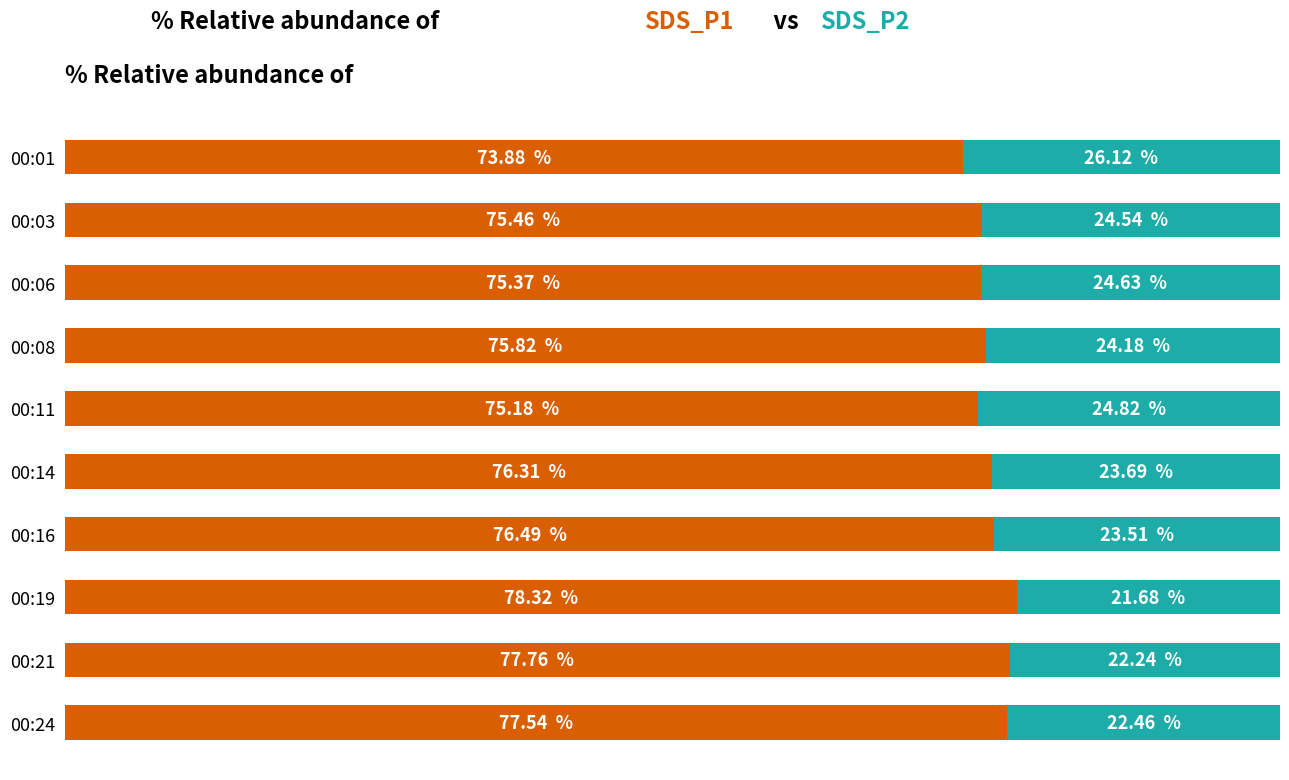

True or false: SDS_P1 has a value of 29.2 at 00:24.

False